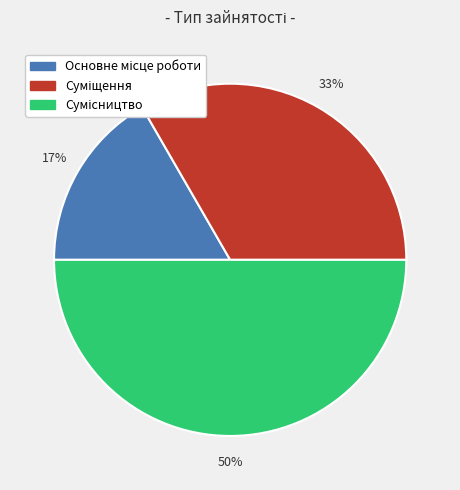

To the nearest percent, what is the difference between the largest and smallest slice percentages?

33%